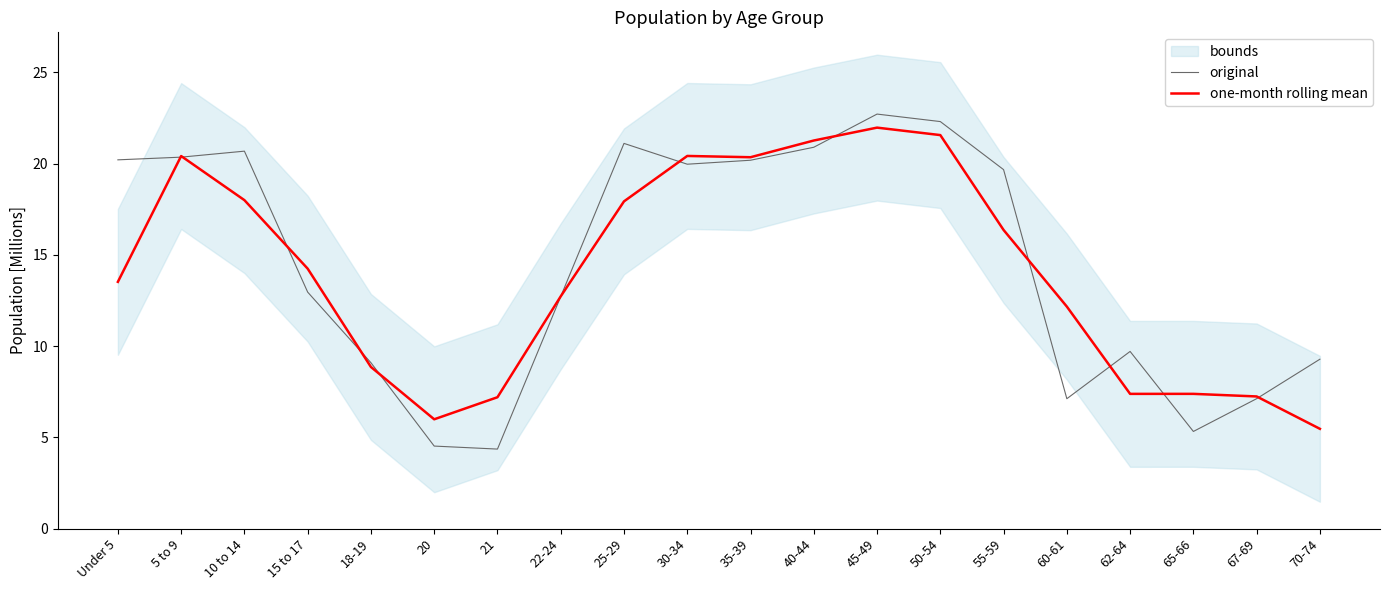

What is the approximate value of original at 18-19?

9.1